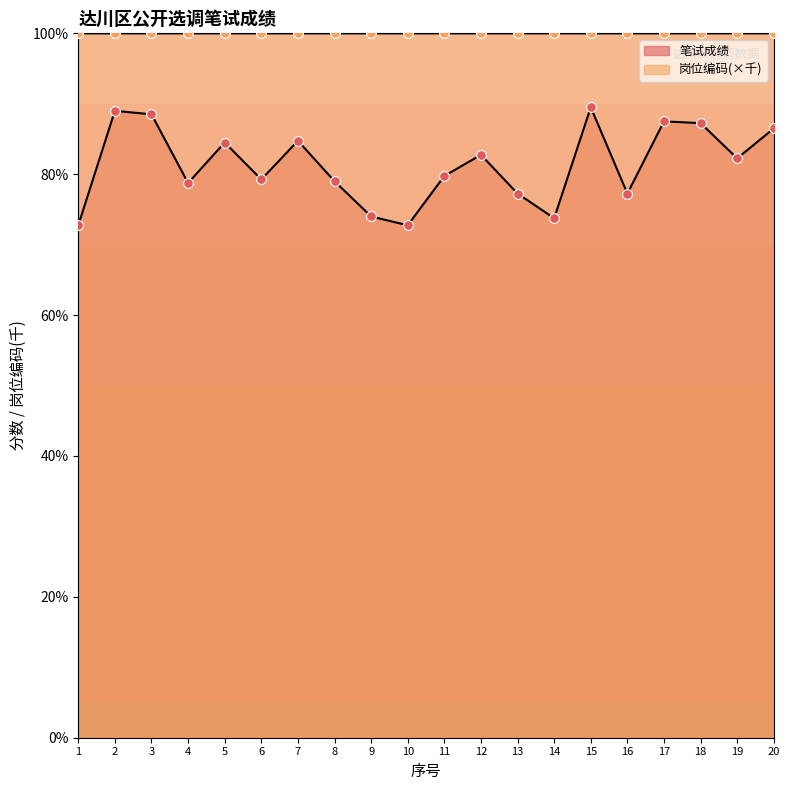

What is the total value across all series at 9?

174.0